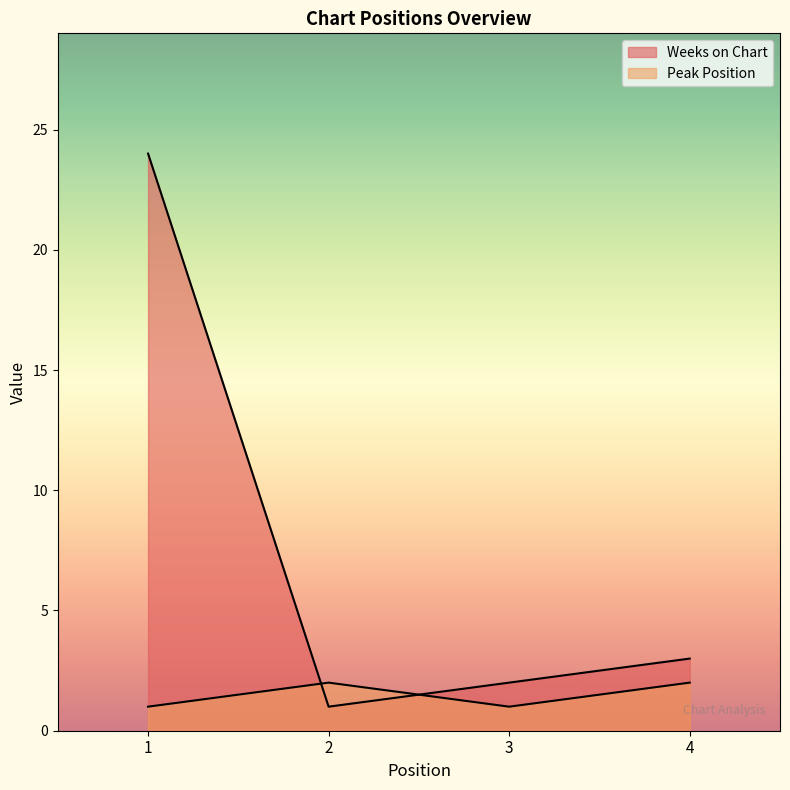

What is the approximate value of Peak Position at 4?

2